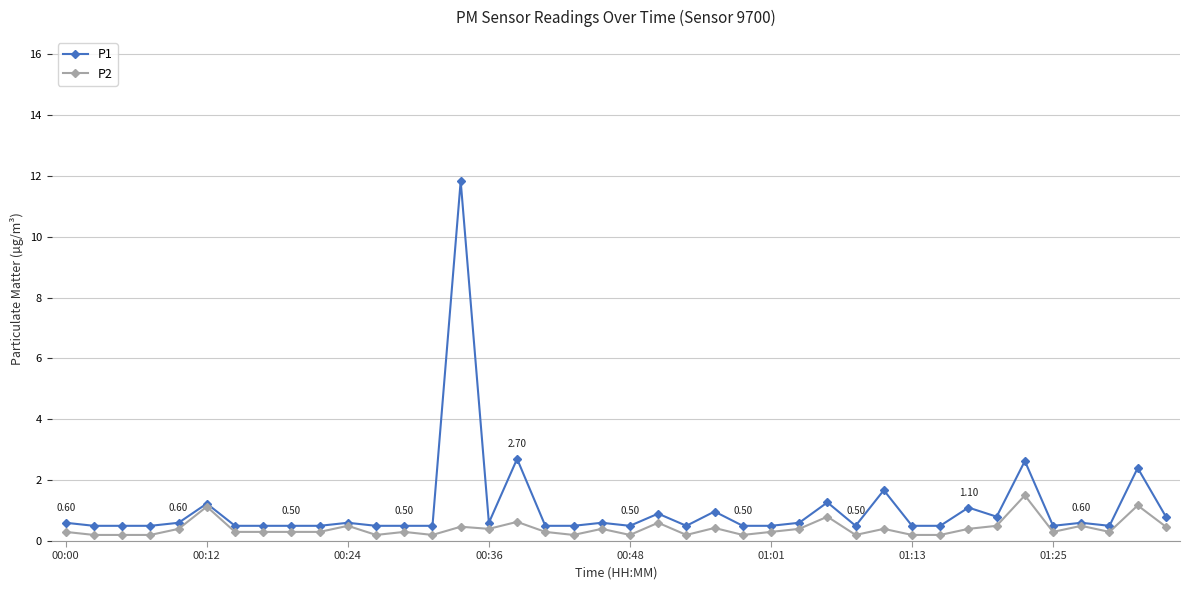

What is the value of the P1 point at the 35th from the left?

2.6